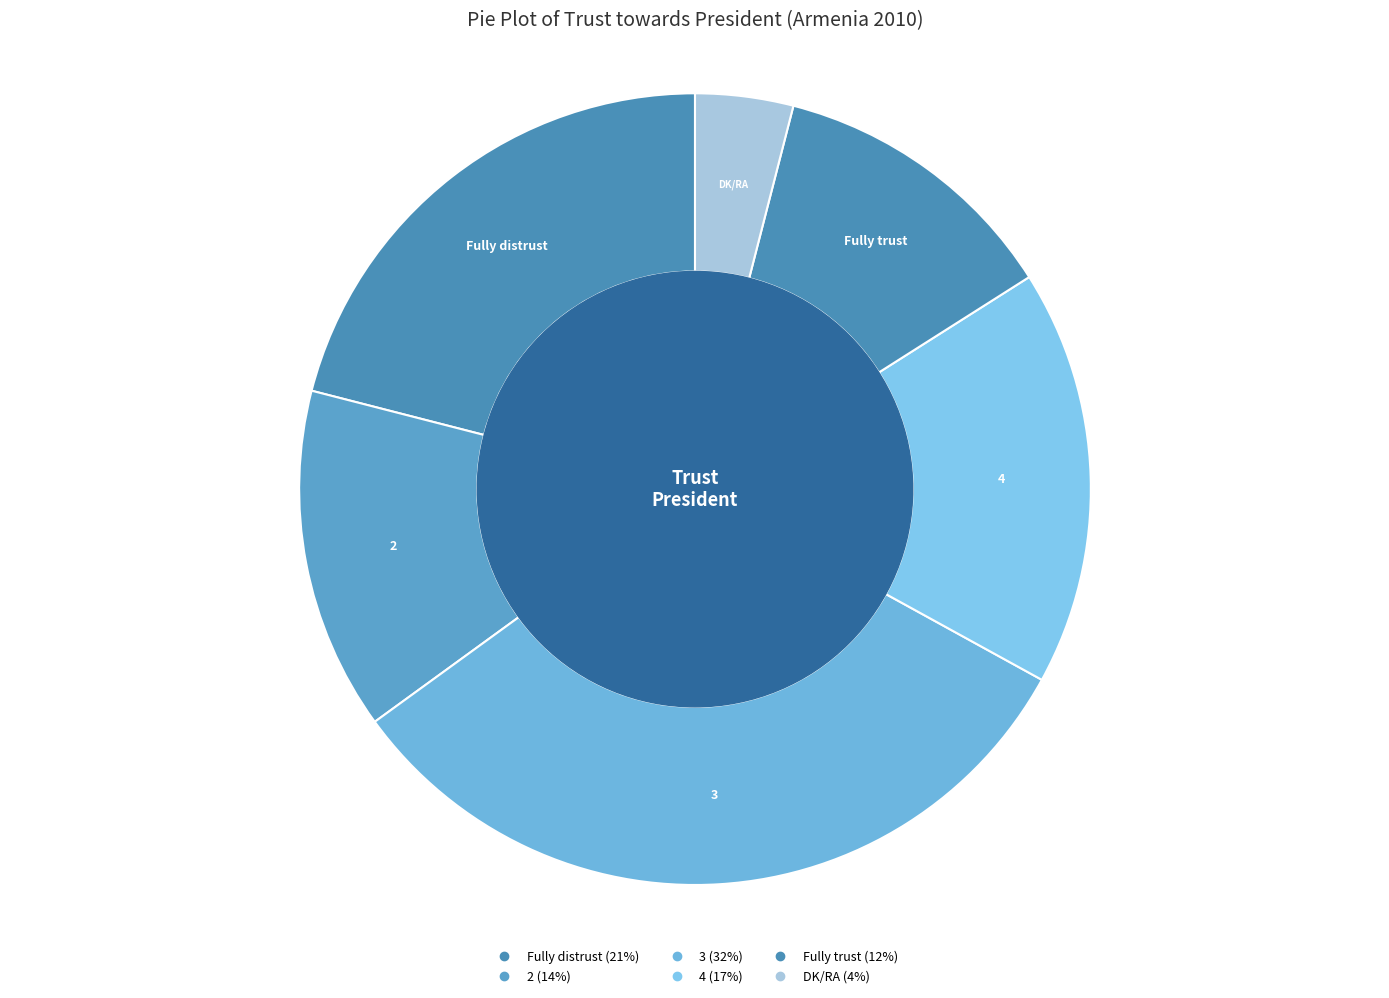

What is the smallest slice in the pie chart?

DK/RA